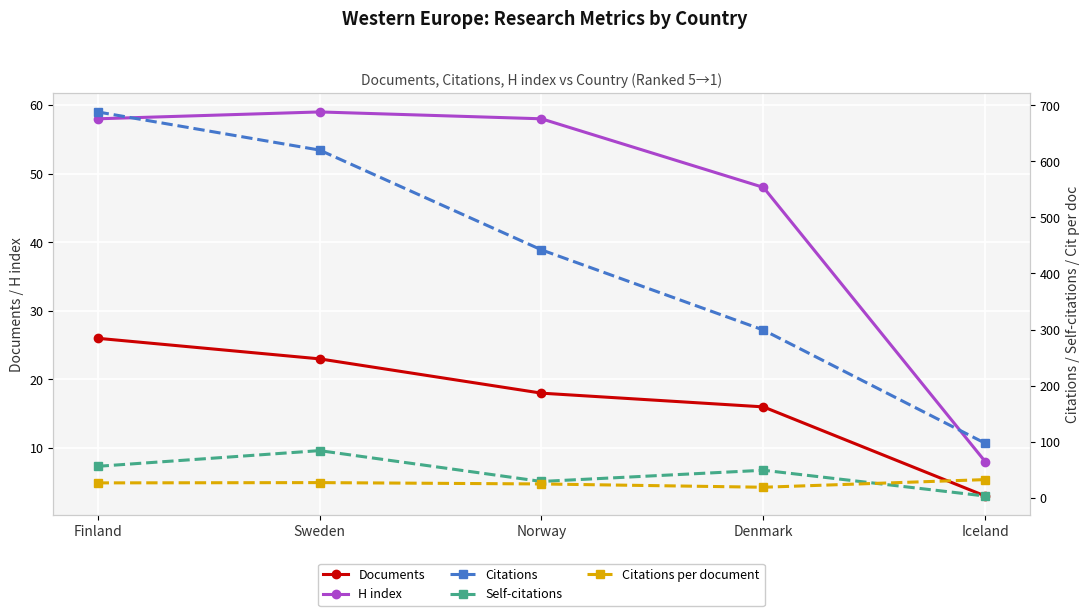

The value of Documents at Finland is 35.3. True or false?

False